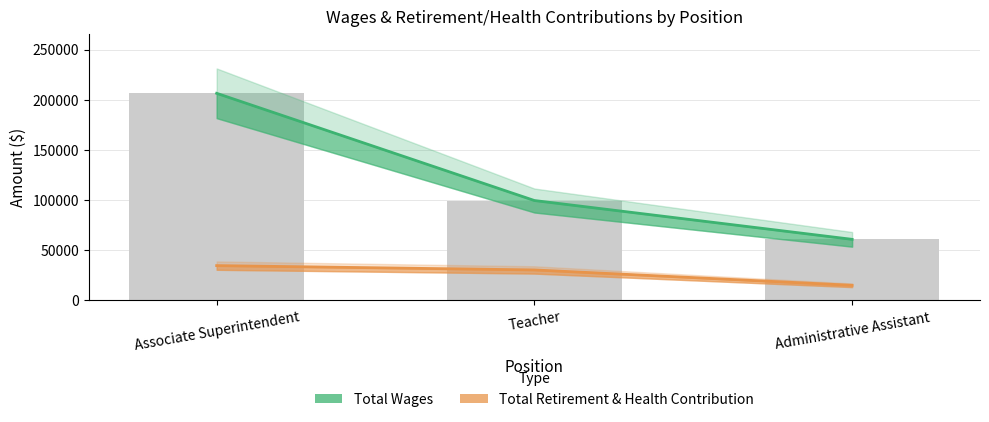

True or false: Total Retirement & Health Contribution has a value of 7472 at Associate Superintendent.

False